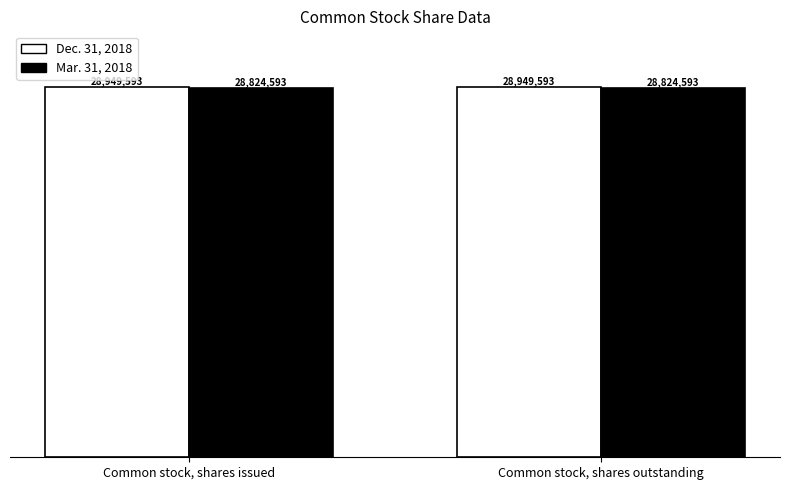

Are the bars grouped side by side (vs. stacked)?

Yes